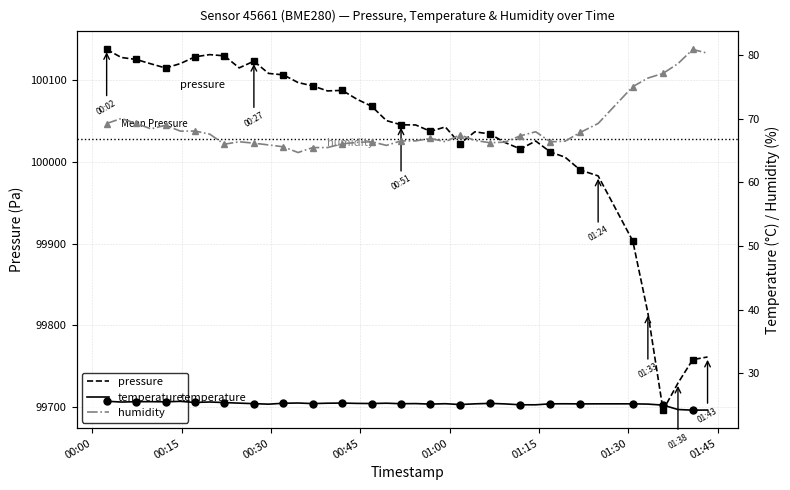

What is the highest value of the pressure series?

100137.9